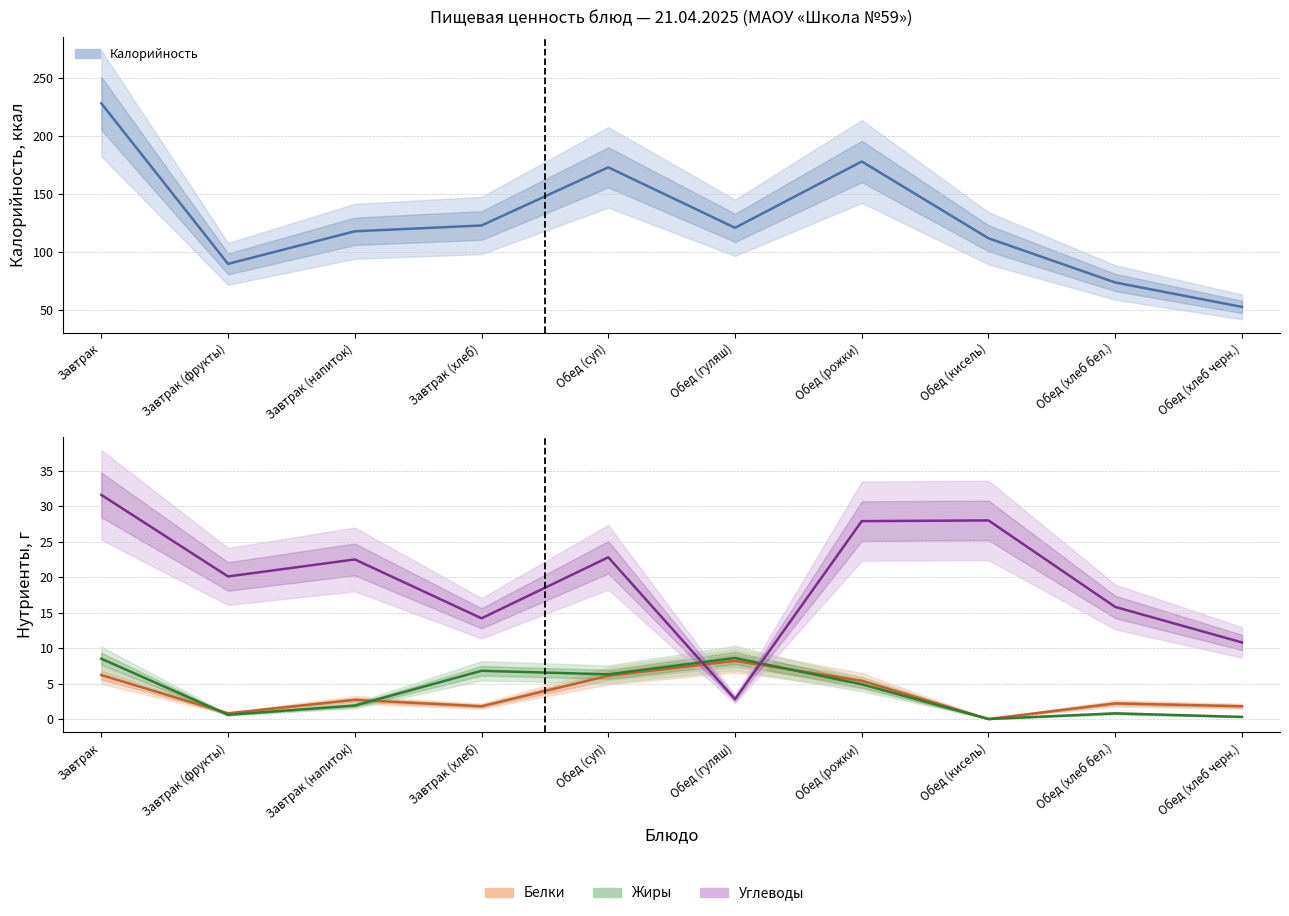

List the labels in order of value, smallest first.

Обед (хлеб черн.), Обед (хлеб бел.), Завтрак (фрукты), Обед (кисель), Завтрак (напиток), Обед (гуляш), Завтрак (хлеб), Обед (суп), Обед (рожки), Завтрак